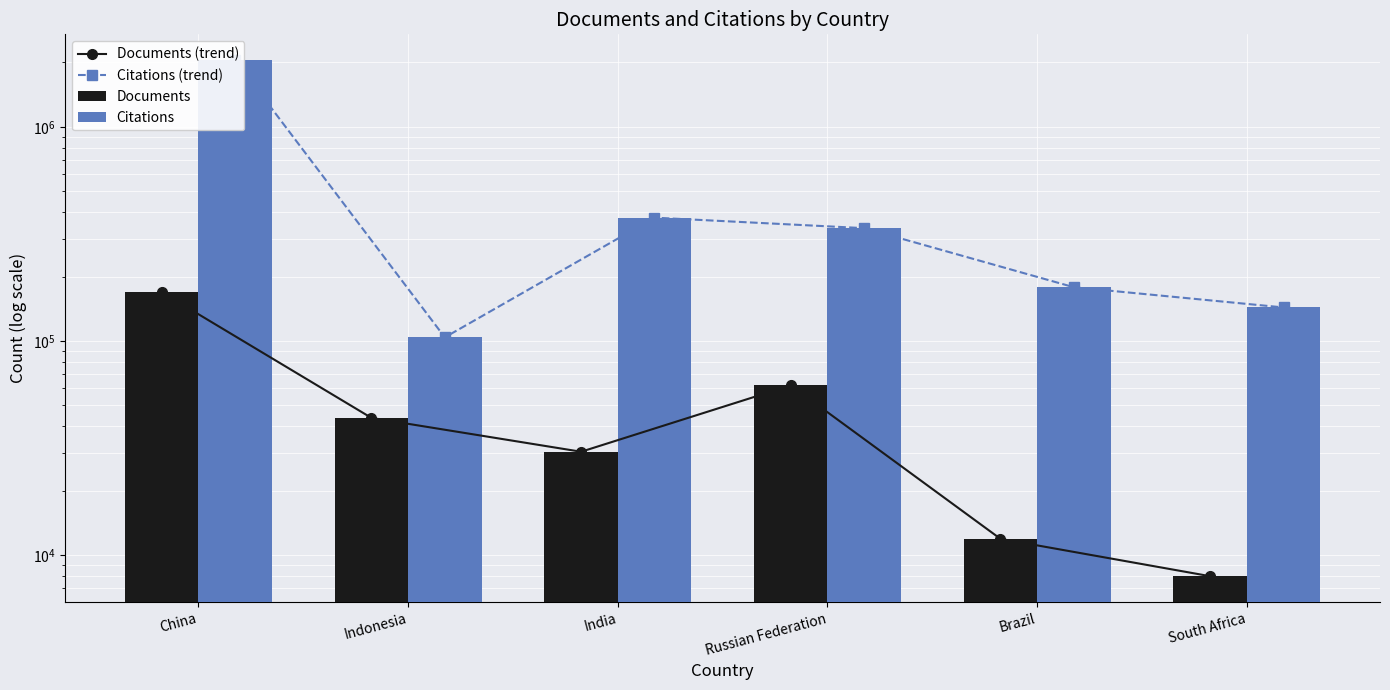

What is the difference between the highest and lowest values at Indonesia?

60243